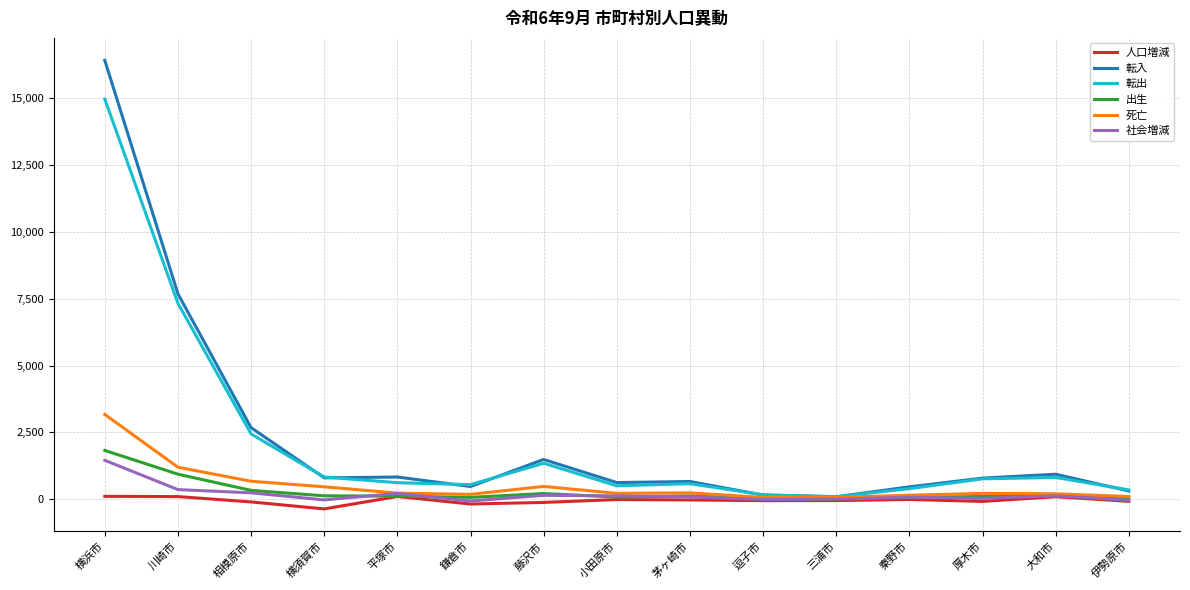

At which label is 転入 closest to 8257?

川崎市